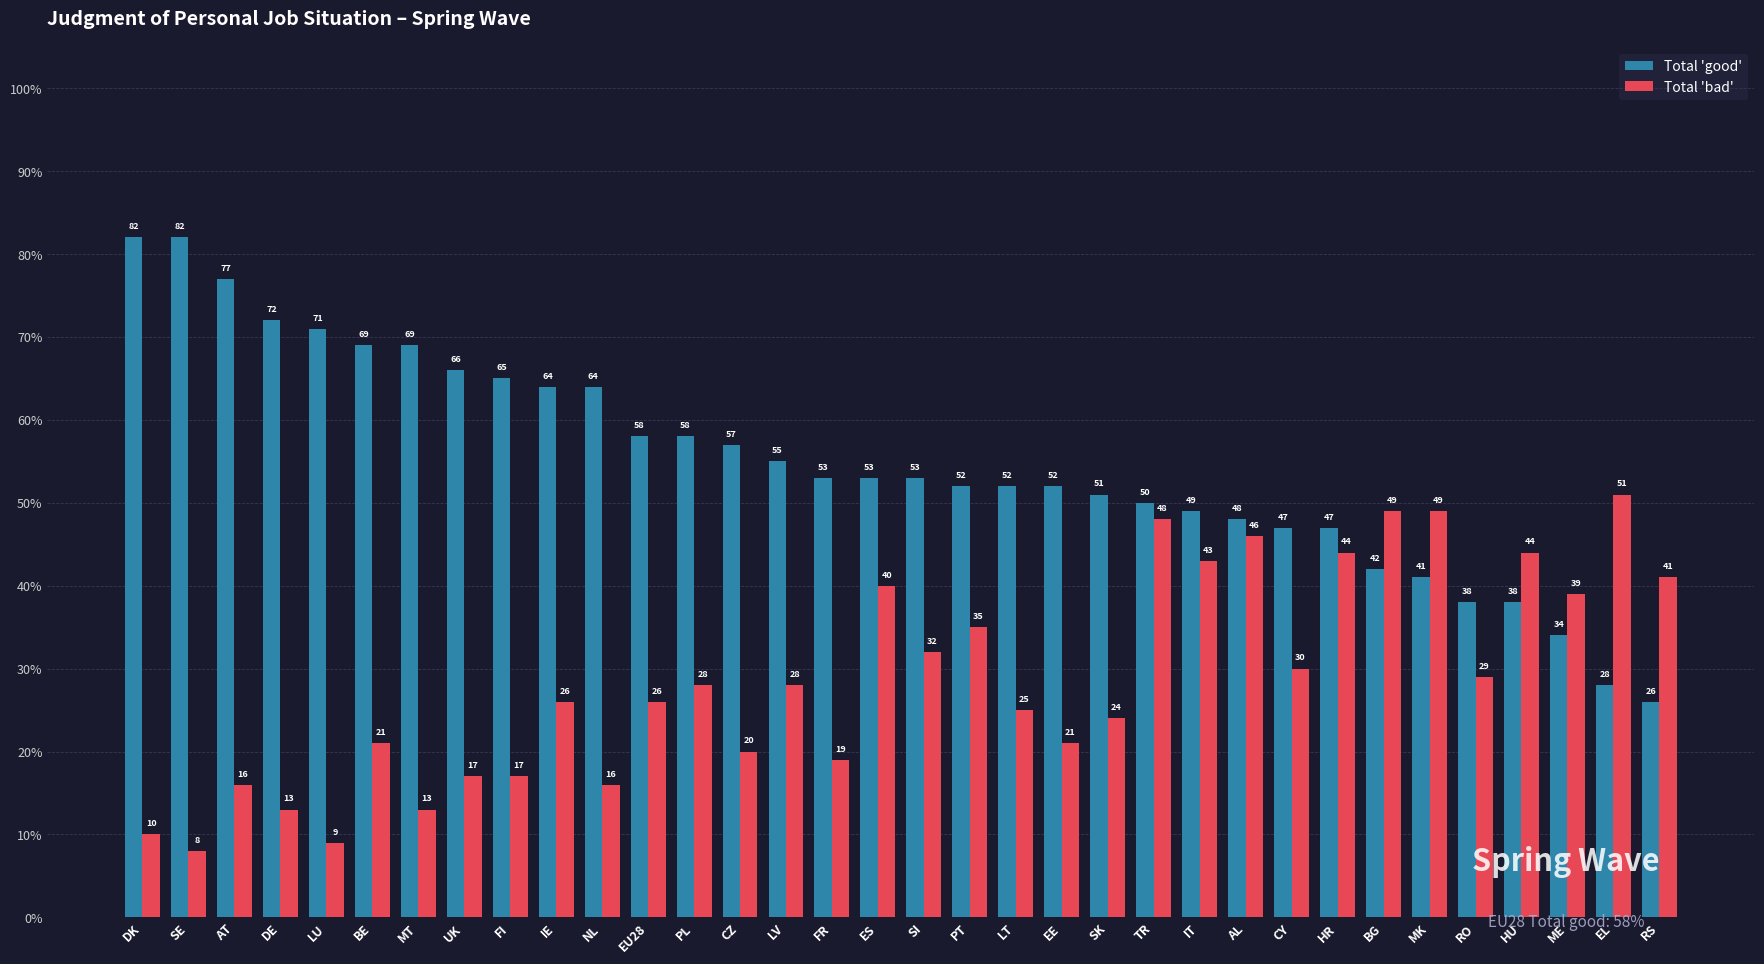

What is the label of the 16th bar from the left?

FR